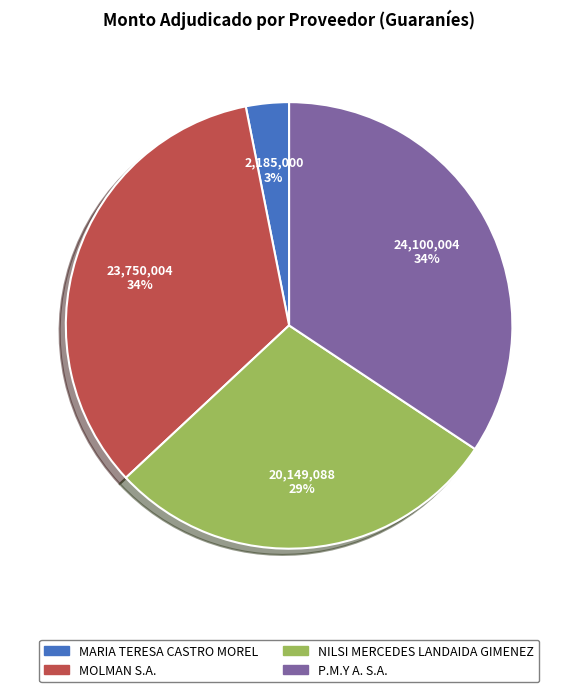

Which slice is the smallest?

MARIA TERESA CASTRO MOREL